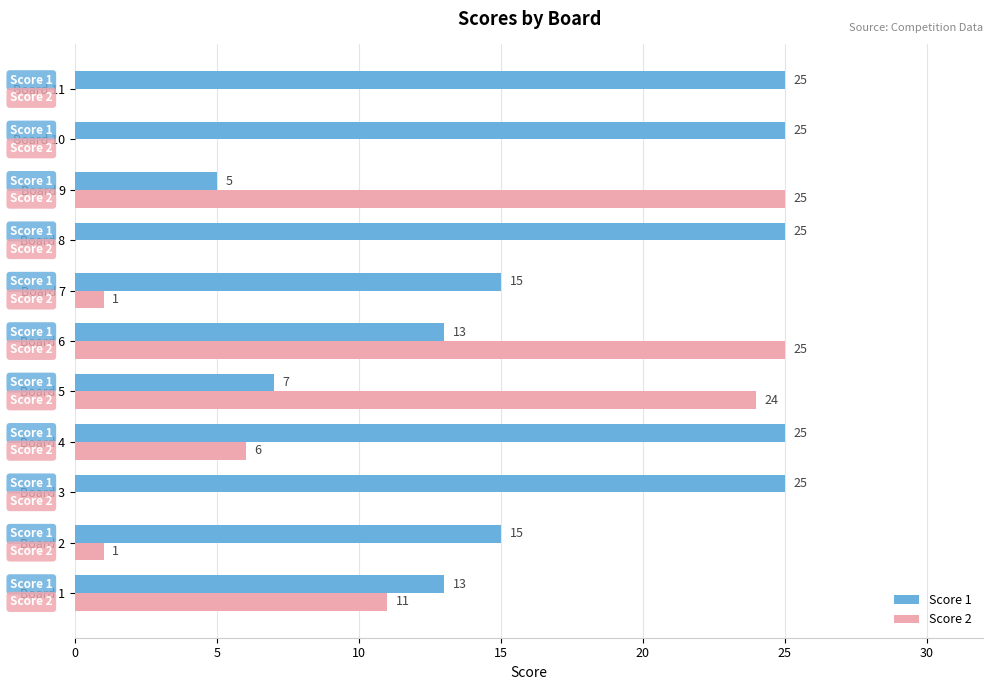

Is it true that Score 1 equals 15 at Board 2?

True